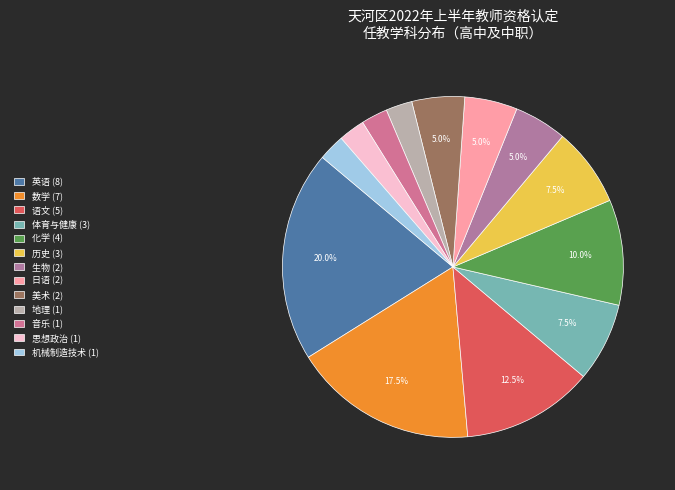

What is the largest slice in the pie chart?

英语